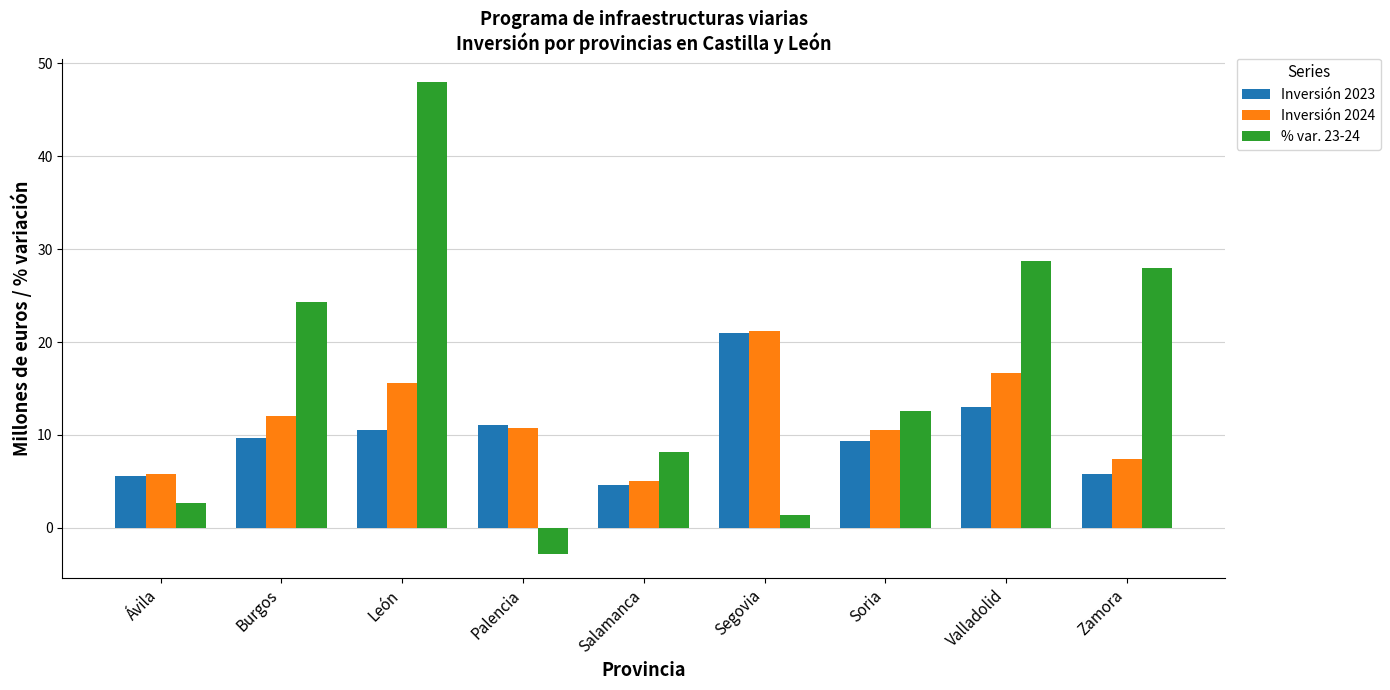

What is the label of the 5th bar from the left?

Salamanca